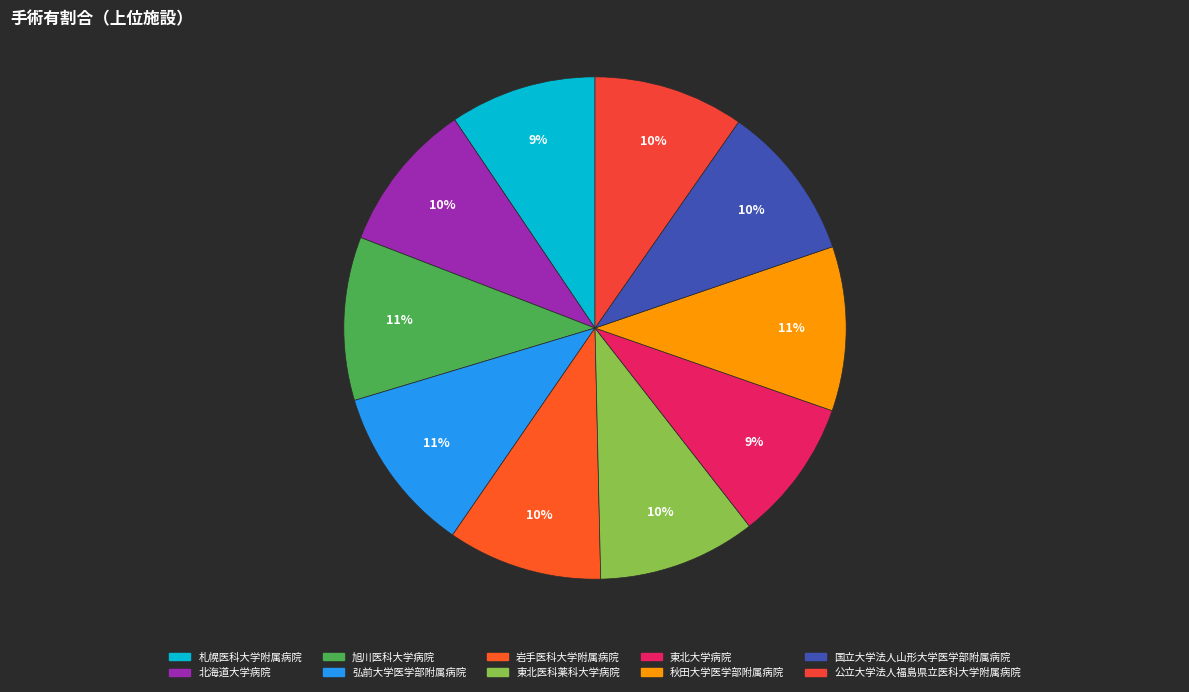

What percentage is the 岩手医科大学附属病院 slice, to the nearest percent?

10%